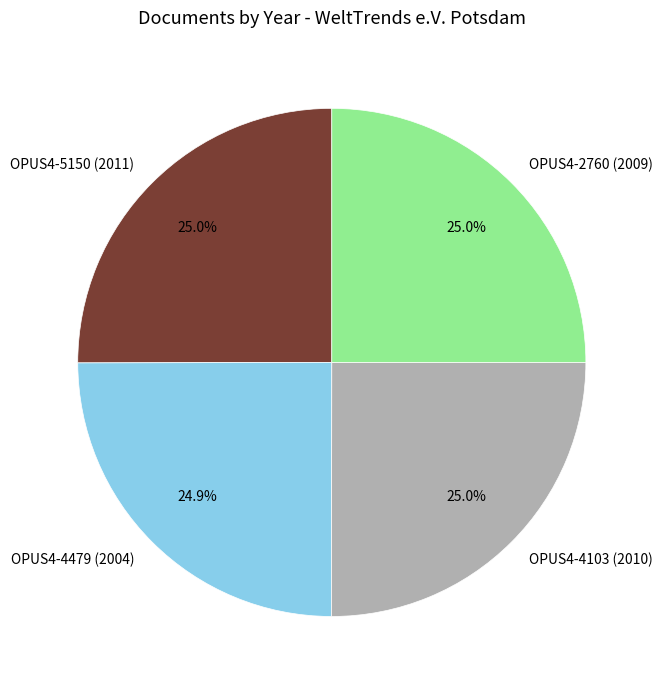

What portion of the pie excludes OPUS4-4479 (2004)?

75.1%